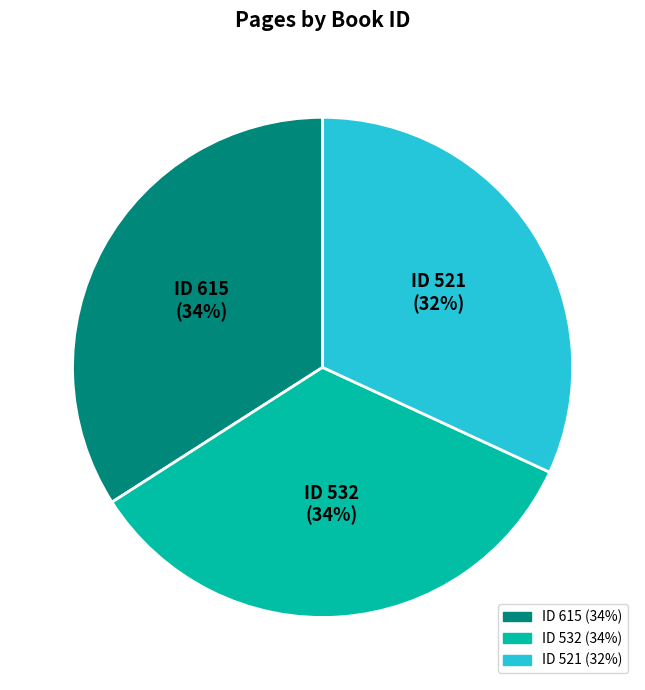

Is there a majority slice in this chart?

No